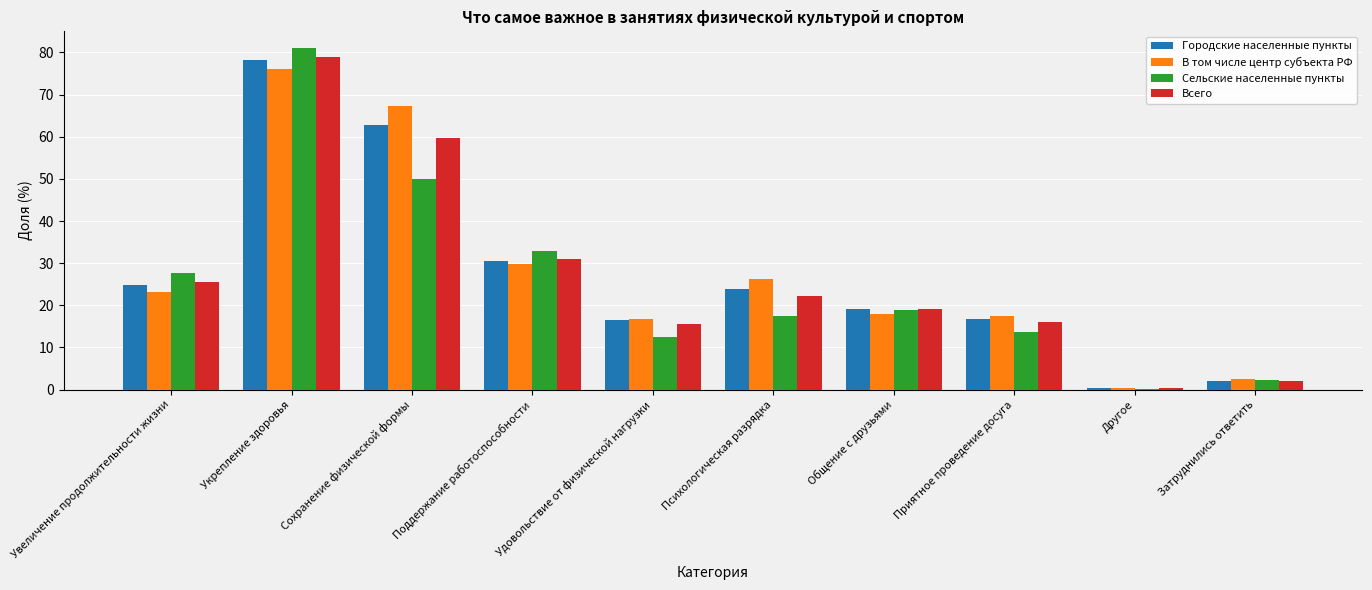

The value of Городские населенные пункты at Приятное проведение досуга is 10.3. True or false?

False